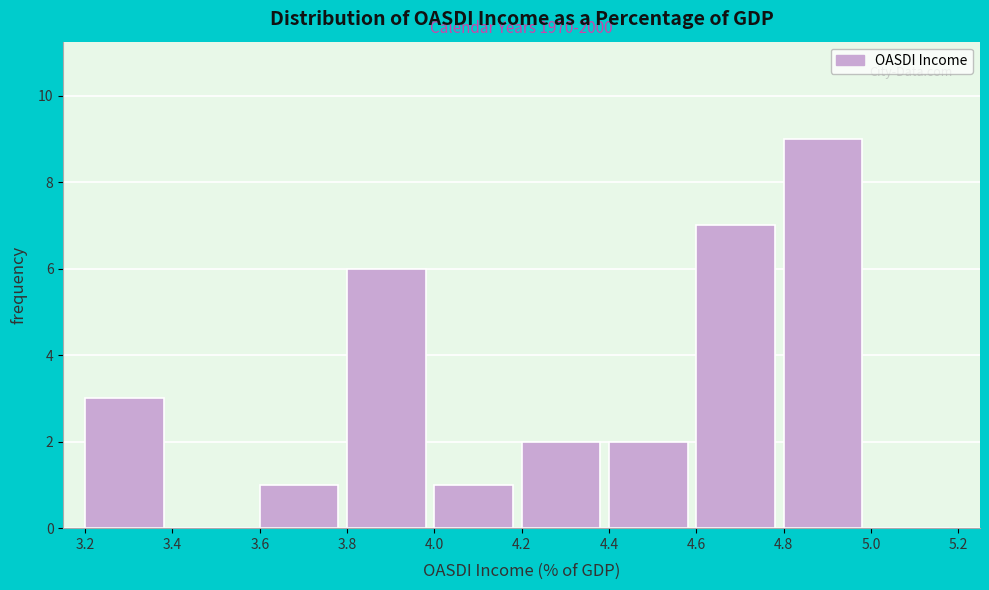

Over which range of the x-axis is the bar tallest?

4.8 to 5.0